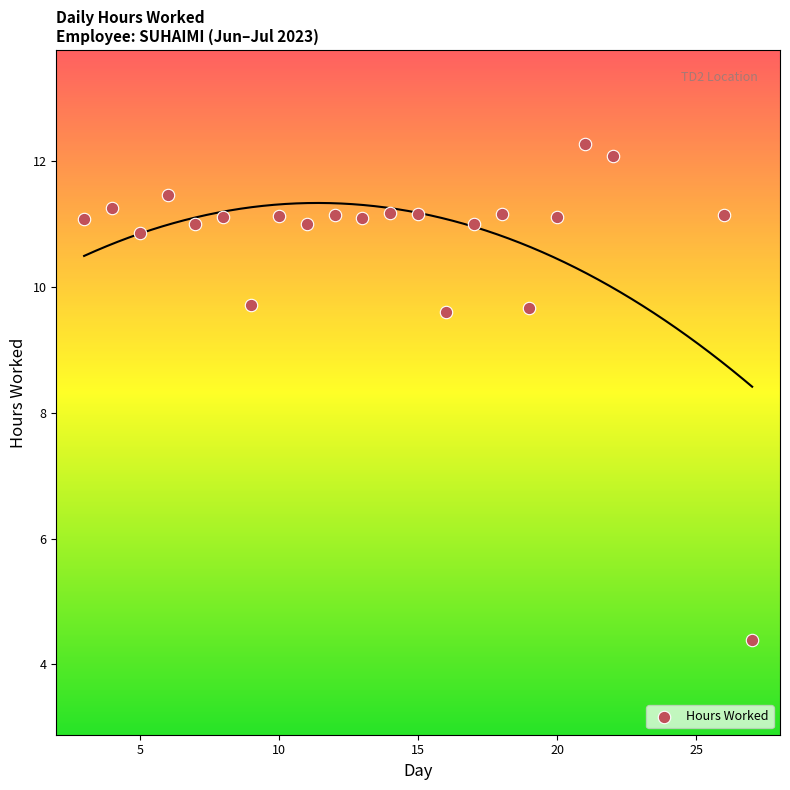

What is the range of Y values (max minus min)?

7.9